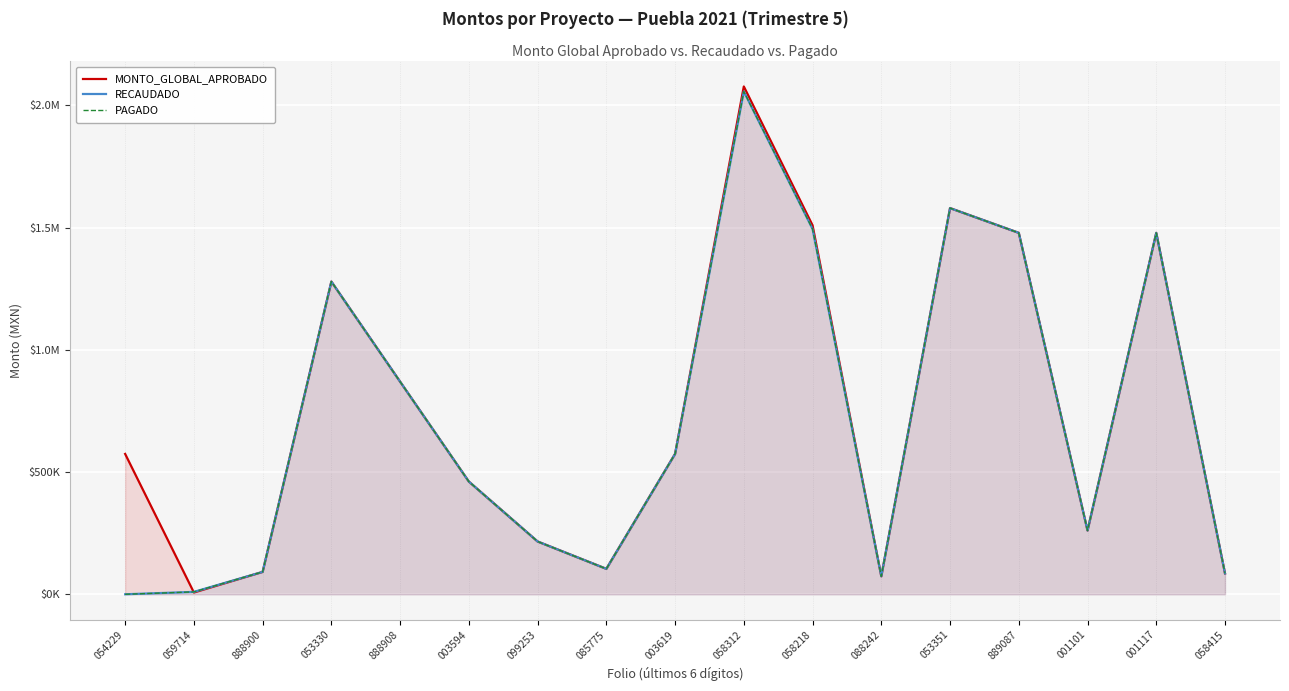

How many lines are shown in the chart?

3